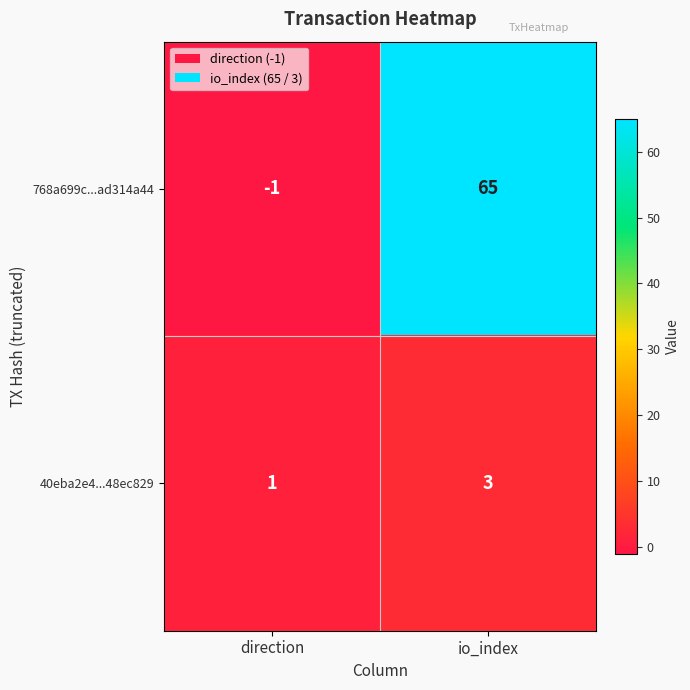

Which category has the lowest value across all series?

direction